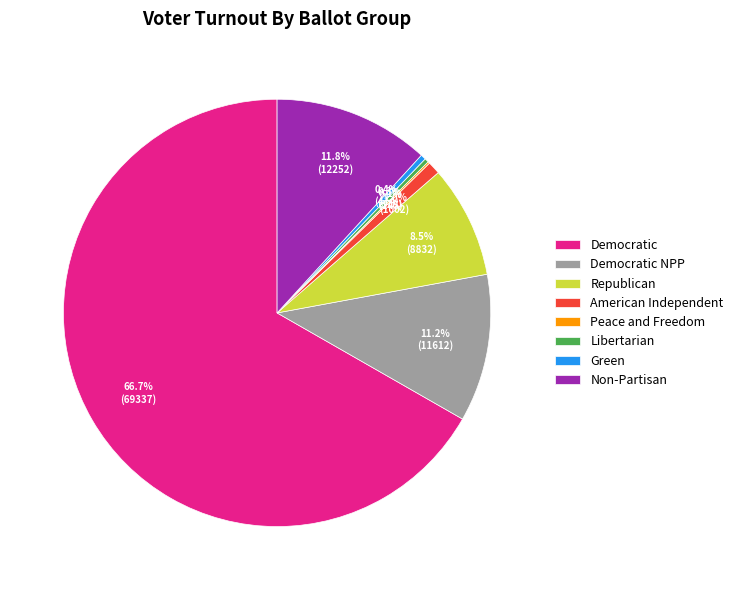

Which category accounts for the majority?

Democratic